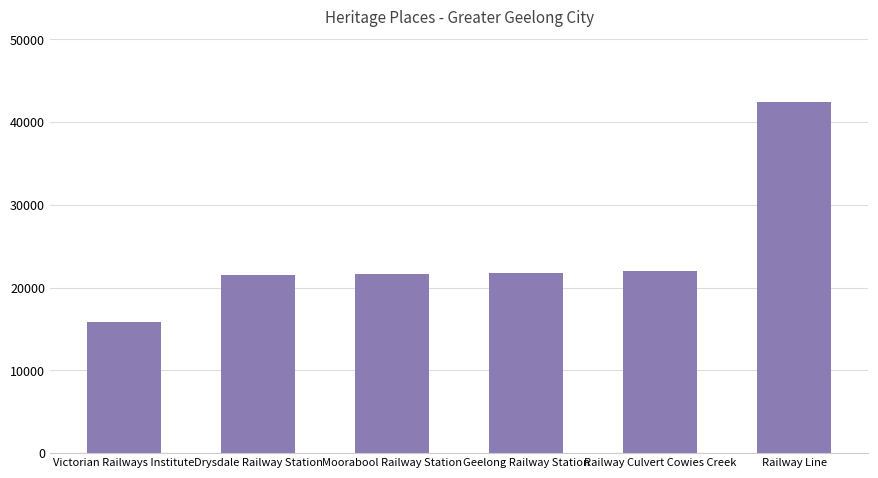

What is the sum of all values?

145352